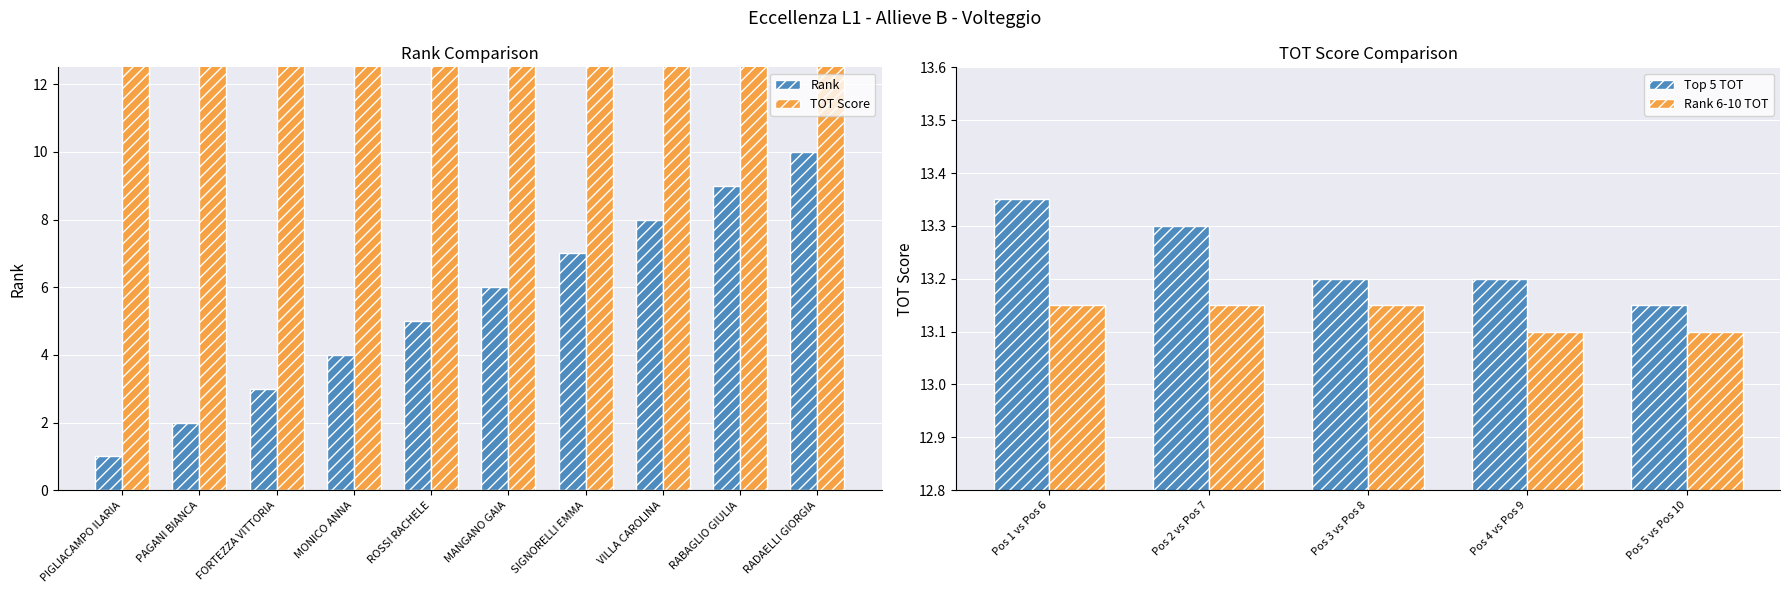

What is the difference between the maximum and minimum values in the TOT series?

0.2